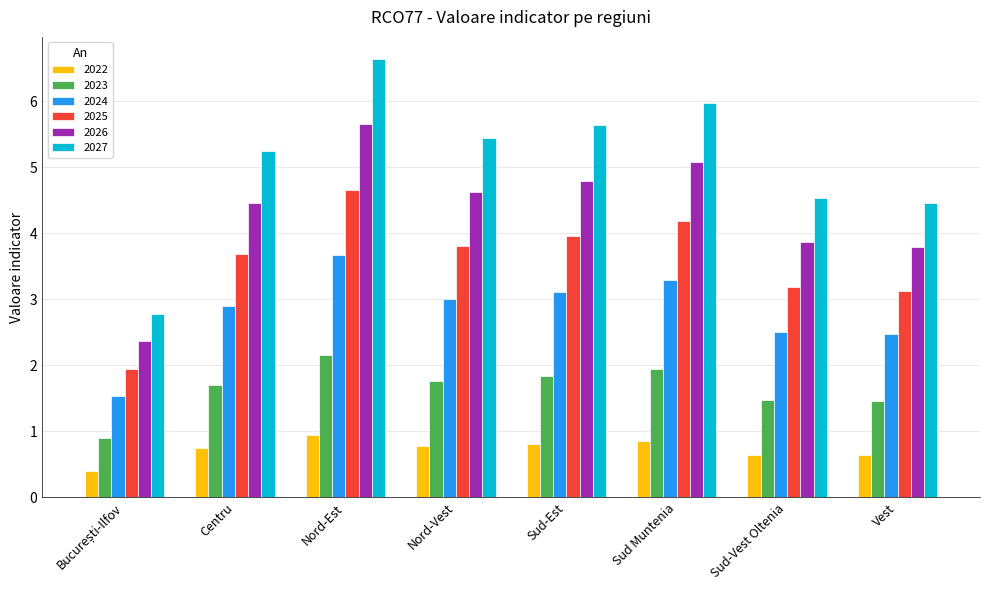

What is the sum of the 2023 values at Sud-Est and Vest?

3.3